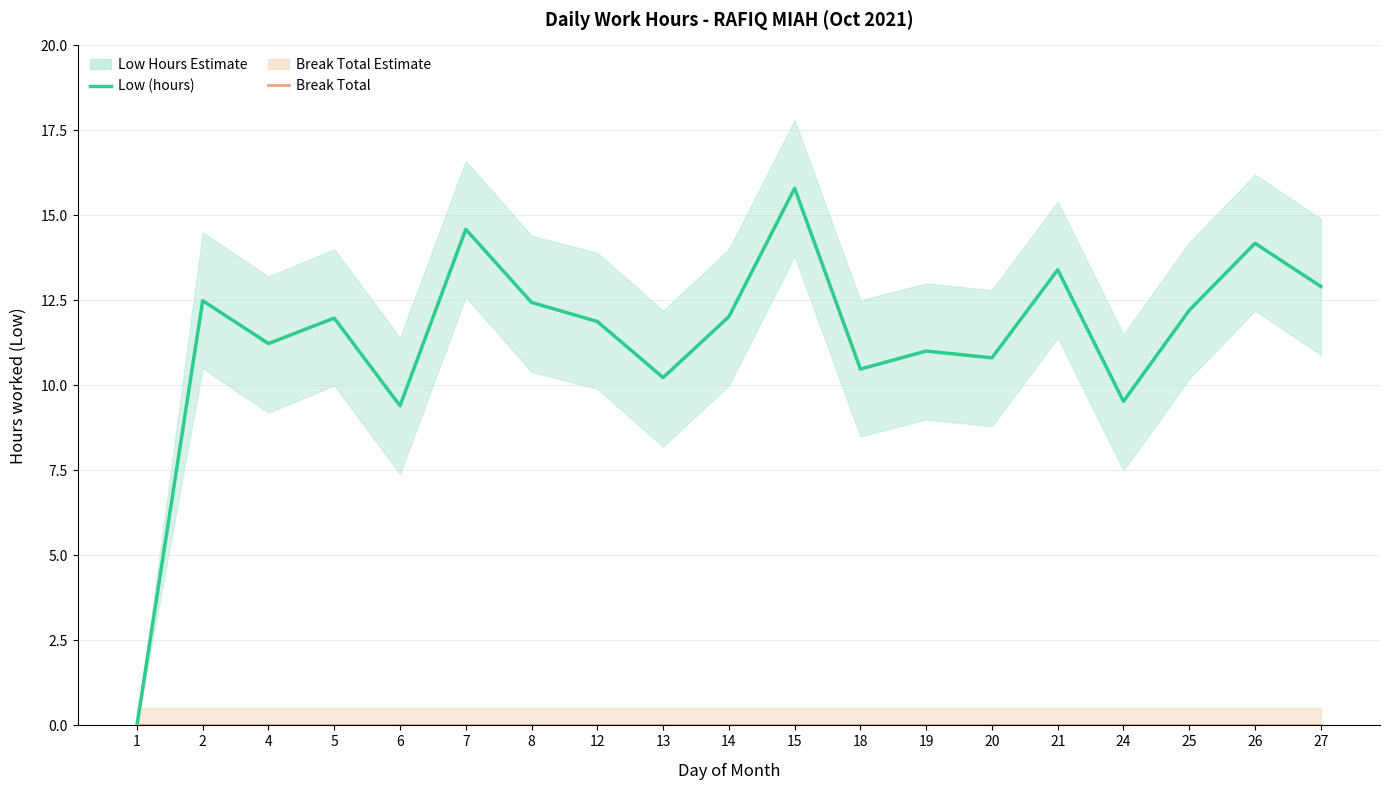

What is the value of the Low (hours) point at the 12th from the left?

10.5